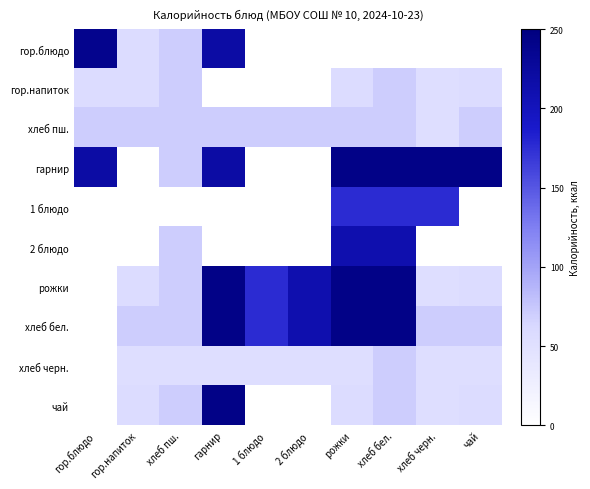

Reading left to right, list all the values displayed in this chart.

гор.блюдо: гор.блюдо=238	гор.напиток=57	хлеб пш.=71	гарнир=219	1 блюдо=0	2 блюдо=0	рожки=0	хлеб бел.=0	хлеб черн.=0	чай=0
гор.напиток: гор.блюдо=57	гор.напиток=57	хлеб пш.=71	гарнир=0	1 блюдо=0	2 блюдо=0	рожки=57	хлеб бел.=71	хлеб черн.=54	чай=57
хлеб пш.: гор.блюдо=71	гор.напиток=71	хлеб пш.=71	гарнир=71	1 блюдо=71	2 блюдо=71	рожки=71	хлеб бел.=71	хлеб черн.=54	чай=71
гарнир: гор.блюдо=219	гор.напиток=0	хлеб пш.=71	гарнир=219	1 блюдо=0	2 блюдо=0	рожки=243	хлеб бел.=243	хлеб черн.=243	чай=243
1 блюдо: гор.блюдо=0	гор.напиток=0	хлеб пш.=0	гарнир=0	1 блюдо=0	2 блюдо=0	рожки=176	хлеб бел.=176	хлеб черн.=176	чай=0
2 блюдо: гор.блюдо=0	гор.напиток=0	хлеб пш.=71	гарнир=0	1 блюдо=0	2 блюдо=0	рожки=211	хлеб бел.=211	хлеб черн.=0	чай=0
рожки: гор.блюдо=0	гор.напиток=57	хлеб пш.=71	гарнир=243	1 блюдо=176	2 блюдо=211	рожки=243	хлеб бел.=243	хлеб черн.=54	чай=57
хлеб бел.: гор.блюдо=0	гор.напиток=71	хлеб пш.=71	гарнир=243	1 блюдо=176	2 блюдо=211	рожки=243	хлеб бел.=243	хлеб черн.=71	чай=71
хлеб черн.: гор.блюдо=0	гор.напиток=54	хлеб пш.=54	гарнир=54	1 блюдо=54	2 блюдо=54	рожки=54	хлеб бел.=71	хлеб черн.=54	чай=54
чай: гор.блюдо=0	гор.напиток=57	хлеб пш.=71	гарнир=243	1 блюдо=0	2 блюдо=0	рожки=57	хлеб бел.=71	хлеб черн.=54	чай=57